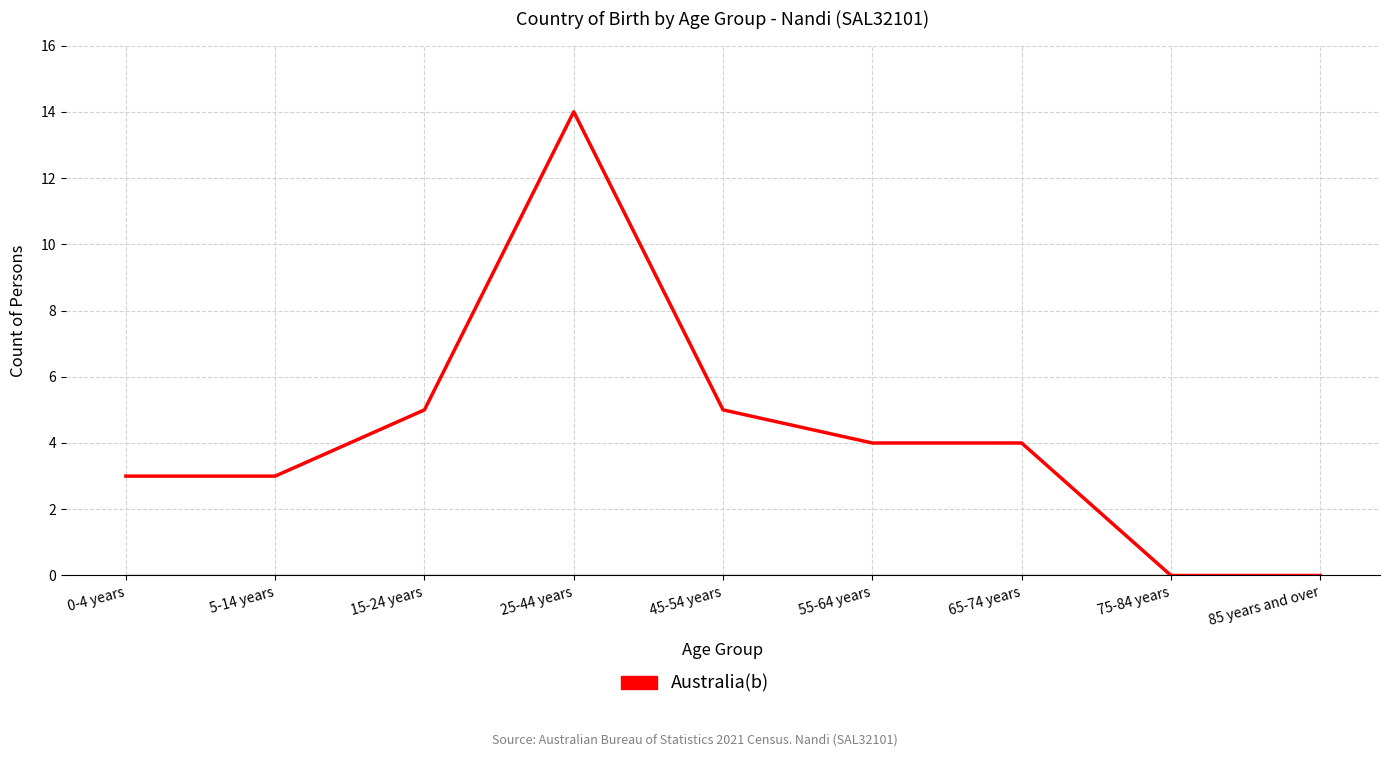

Does the chart display data point markers on the line(s)?

No